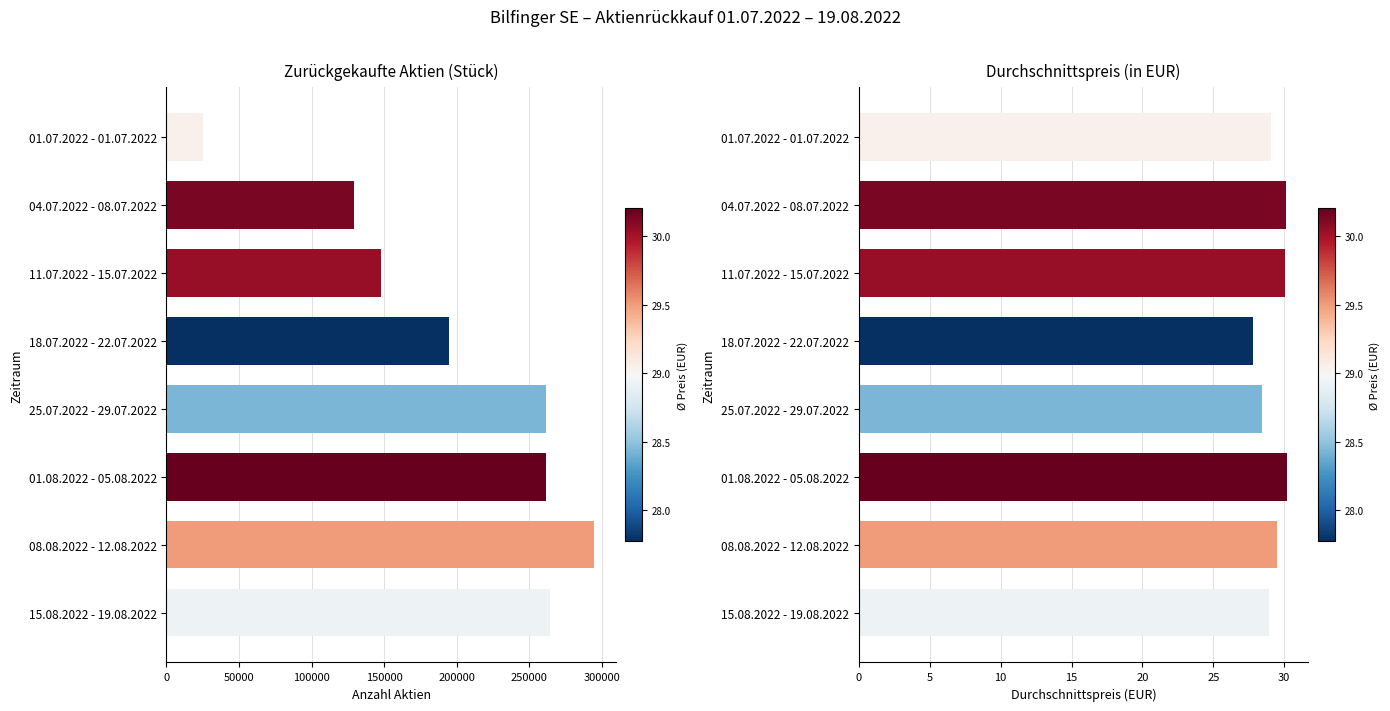

What is the value of the Durchschnittspreis (in EUR) bar at the 3rd from the left?

30.0